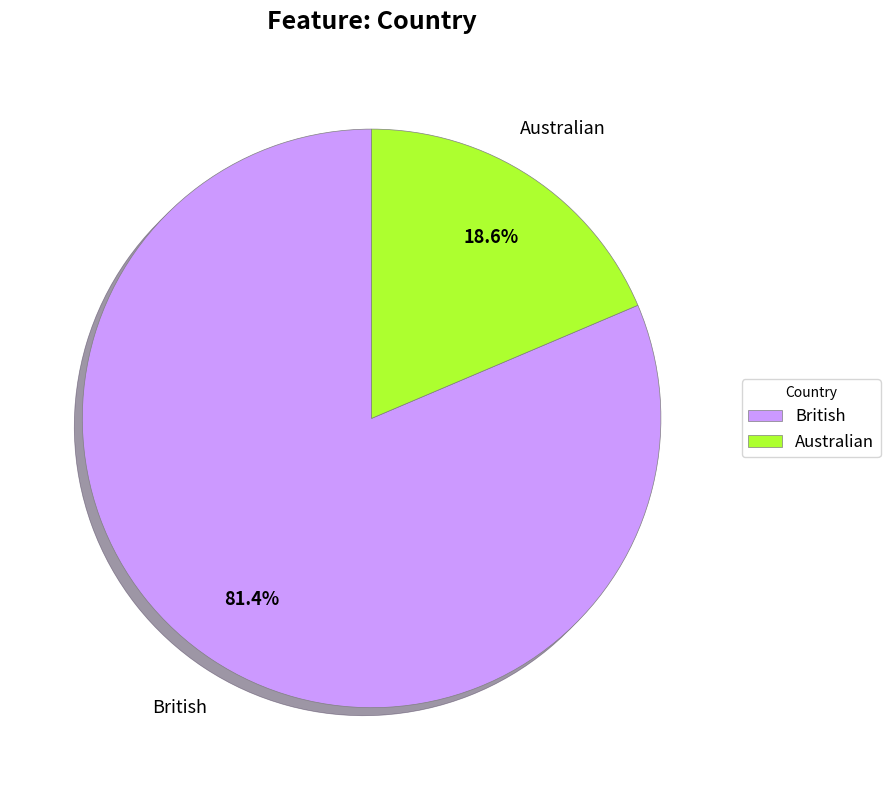

Does British account for over 50% of the chart?

Yes